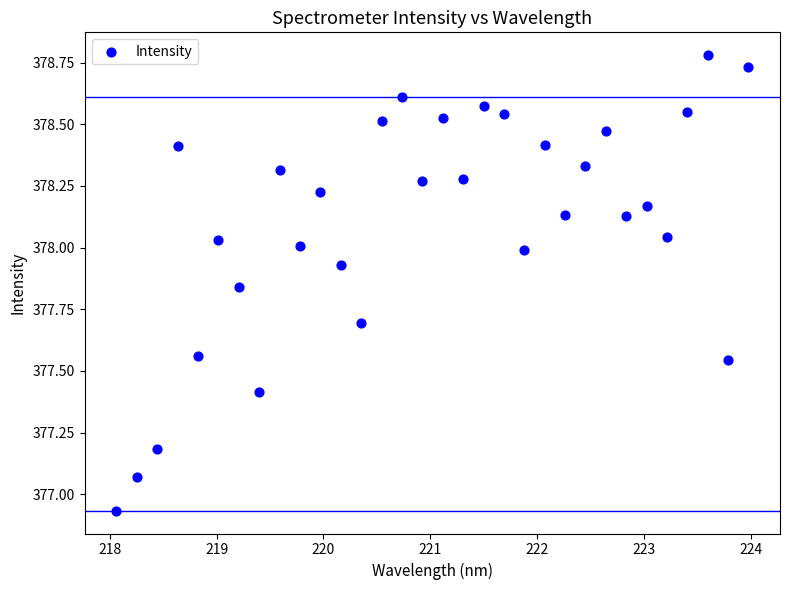

What is the range of Y values (max minus min)?

1.8